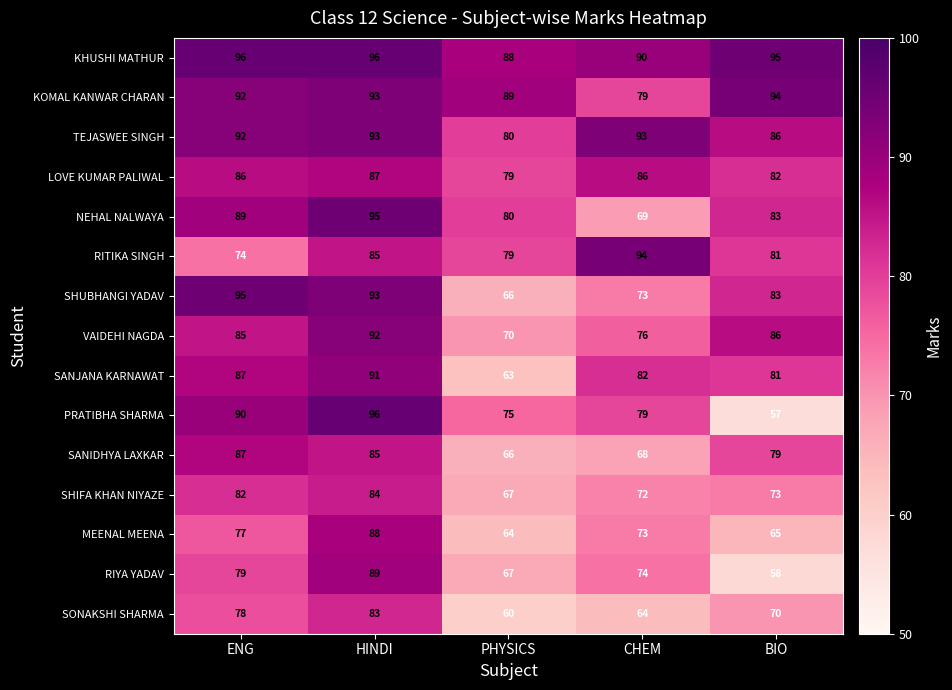

What is the highest value of the LOVE KUMAR PALIWAL series?

87